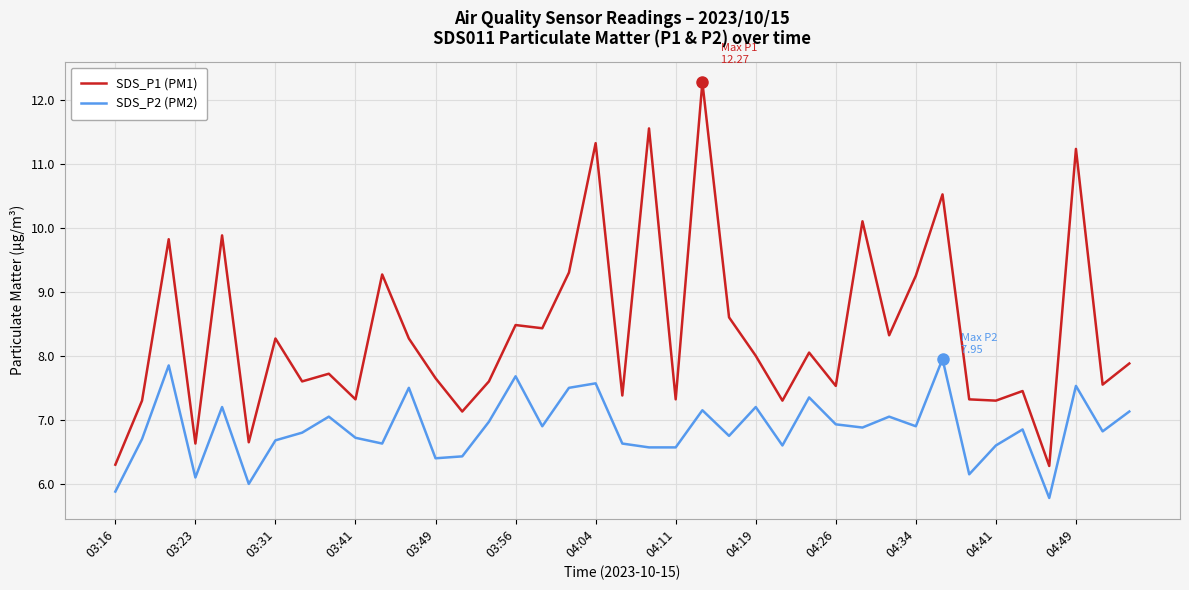

Rank the series by their maximum value, from lowest to highest.

SDS_P2 (PM2), SDS_P1 (PM1)